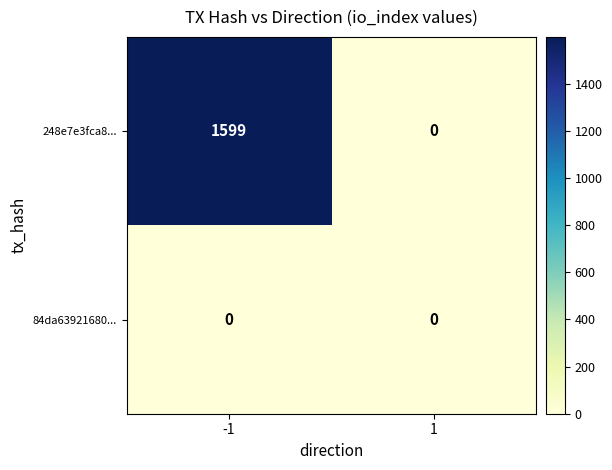

At -1, list the series in order from largest to smallest.

248e7e3fca8..., 84da63921680...